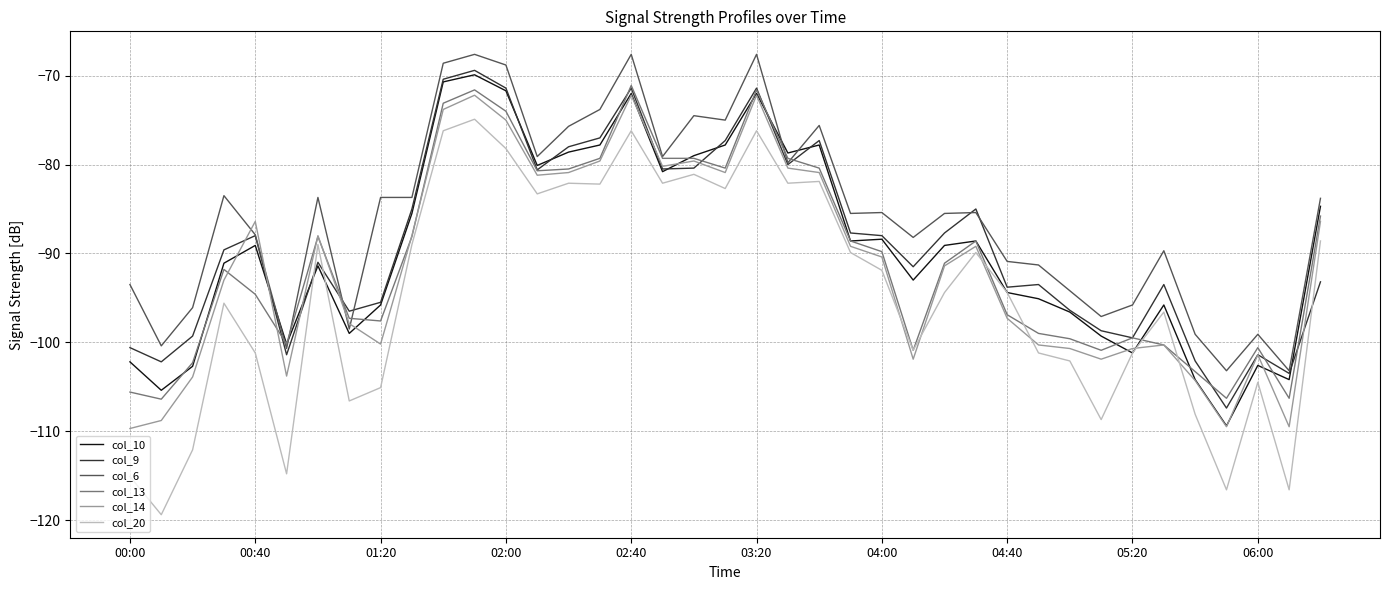

Which series has the largest total across all categories?

col_6